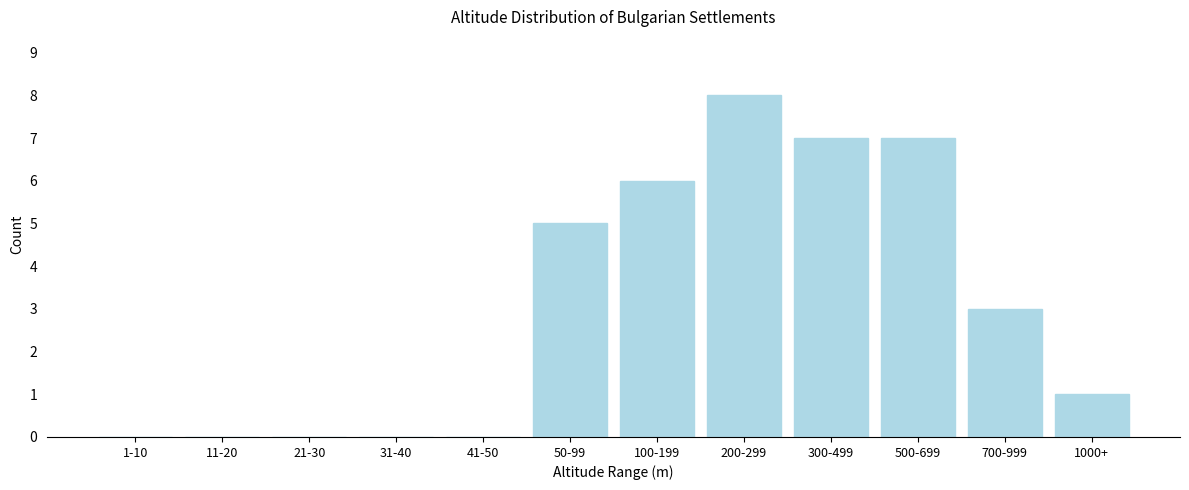

Reading left to right, extract all data points from this chart.

1-10=0	11-20=0	21-30=0	31-40=0	41-50=0	50-99=5	100-199=6	200-299=8	300-499=7	500-699=7	700-999=3	1000+=1